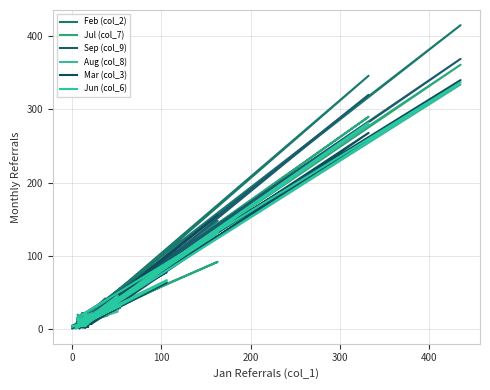

Which series changed the most between 0 and 28?

Mar (col_3)